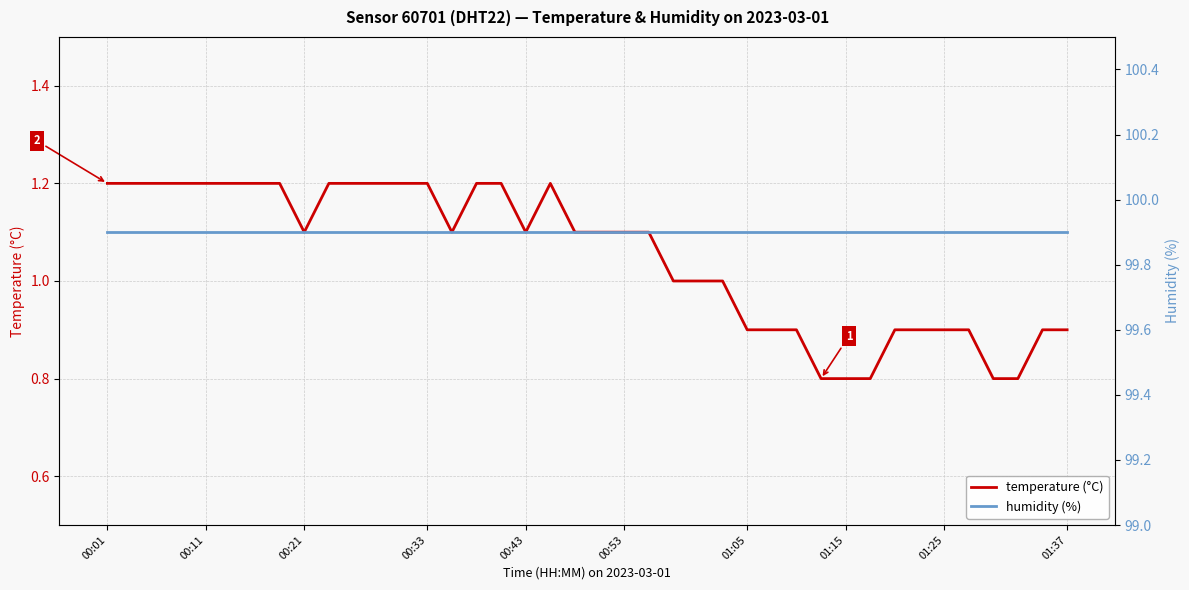

What are all the series names shown in the legend?

temperature (°C), humidity (%)